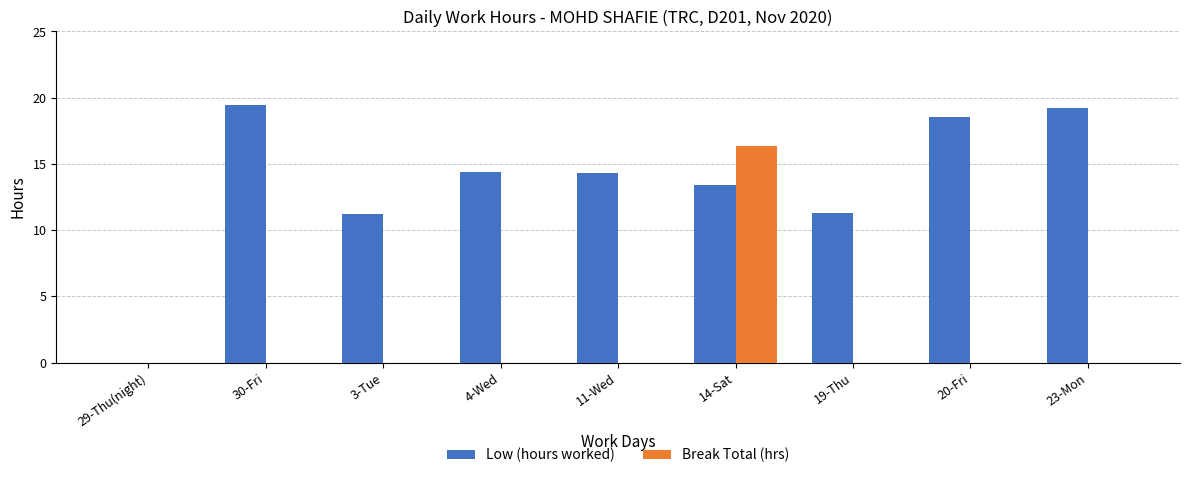

What is the maximum value shown in the chart?

19.4